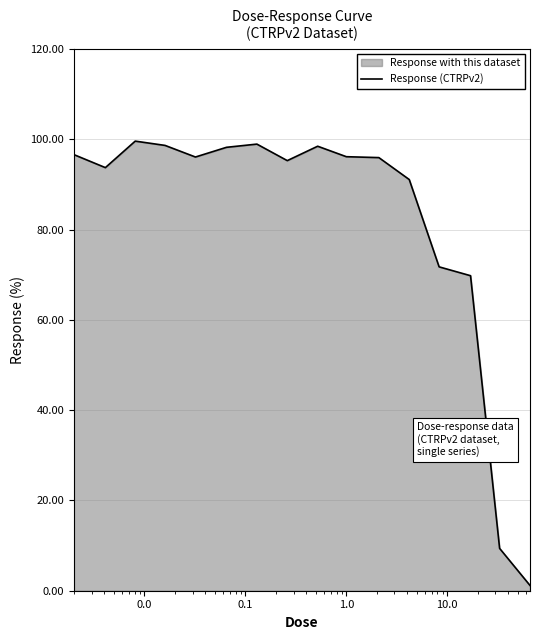

What is the average value?

81.9